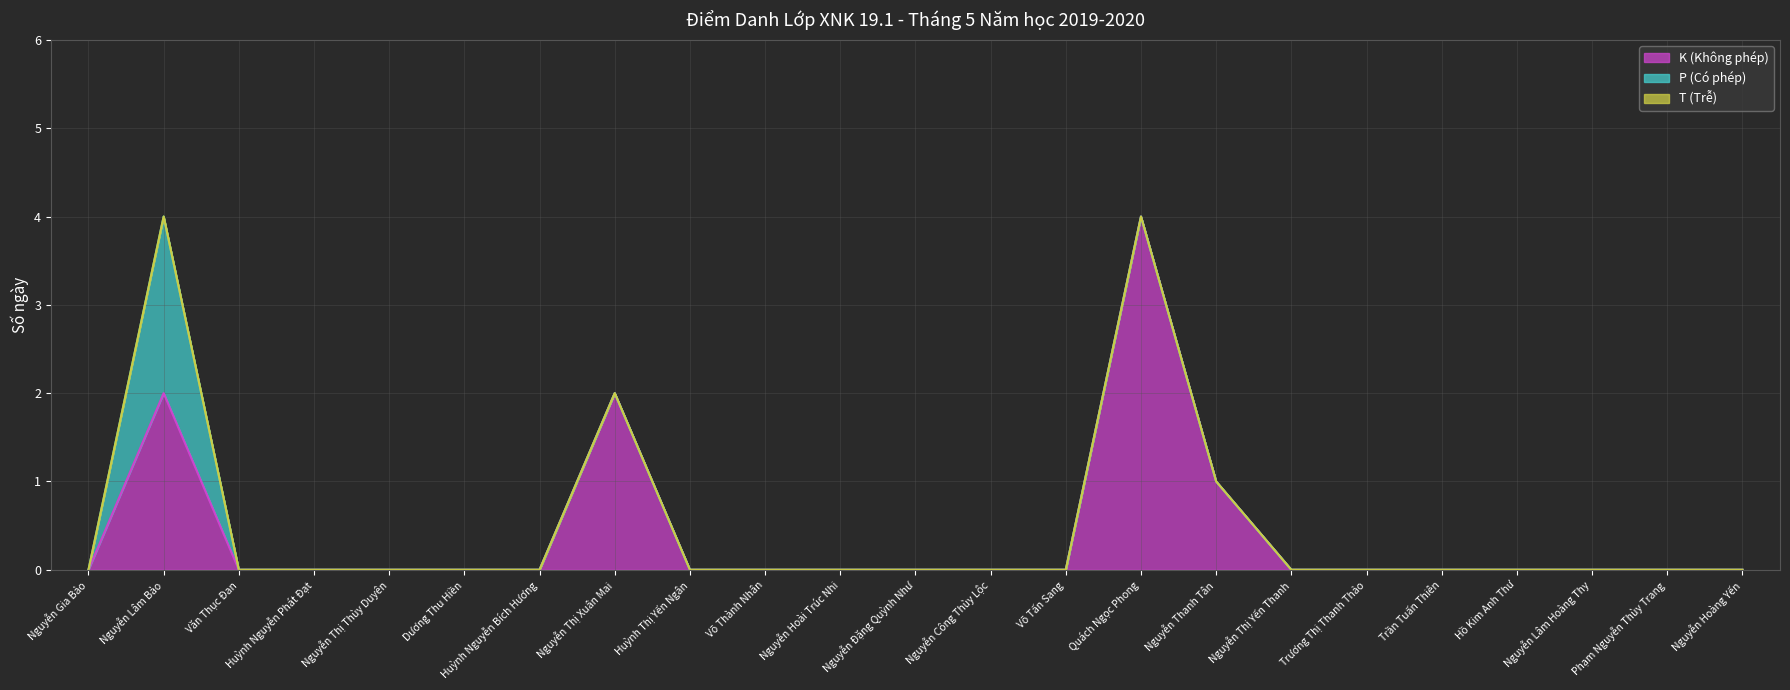

Which series has the widest spread of values?

K (Không phép)